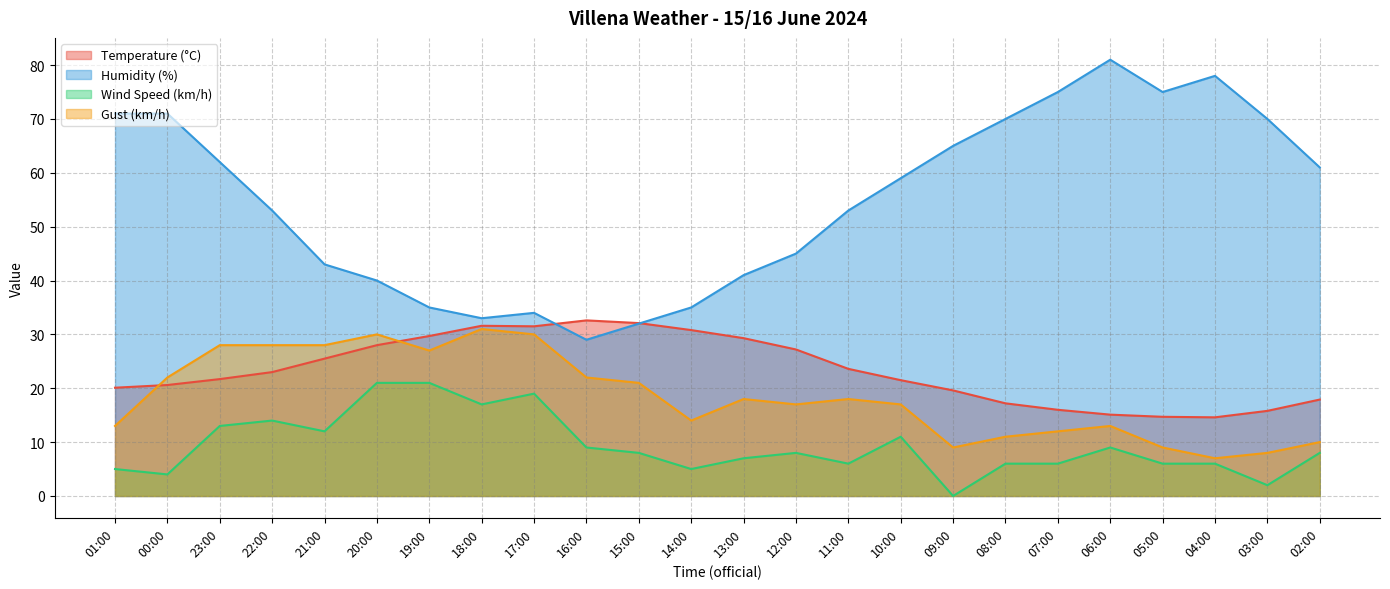

Which category has the highest value in the Temperature (°C) series?

16:00